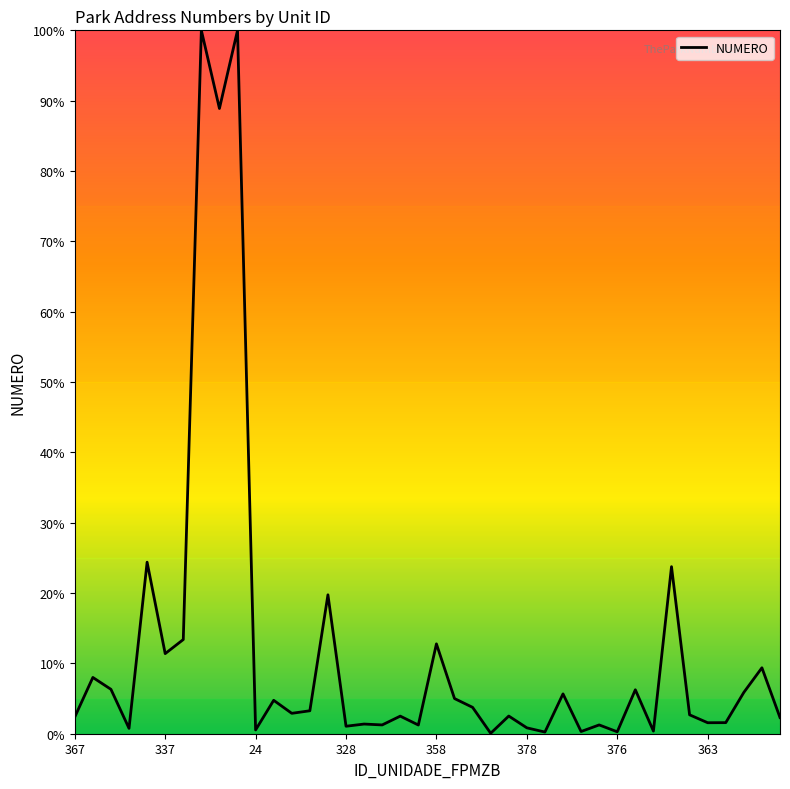

Is this an area chart (filled region under the line)?

No